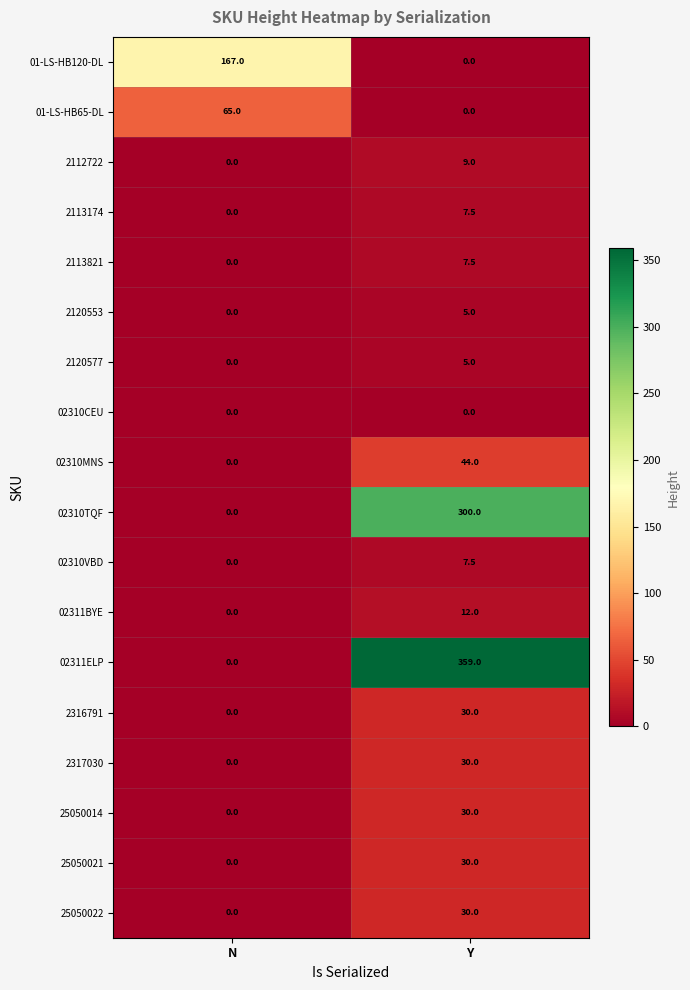

At which category is the sum across all series the highest?

Y